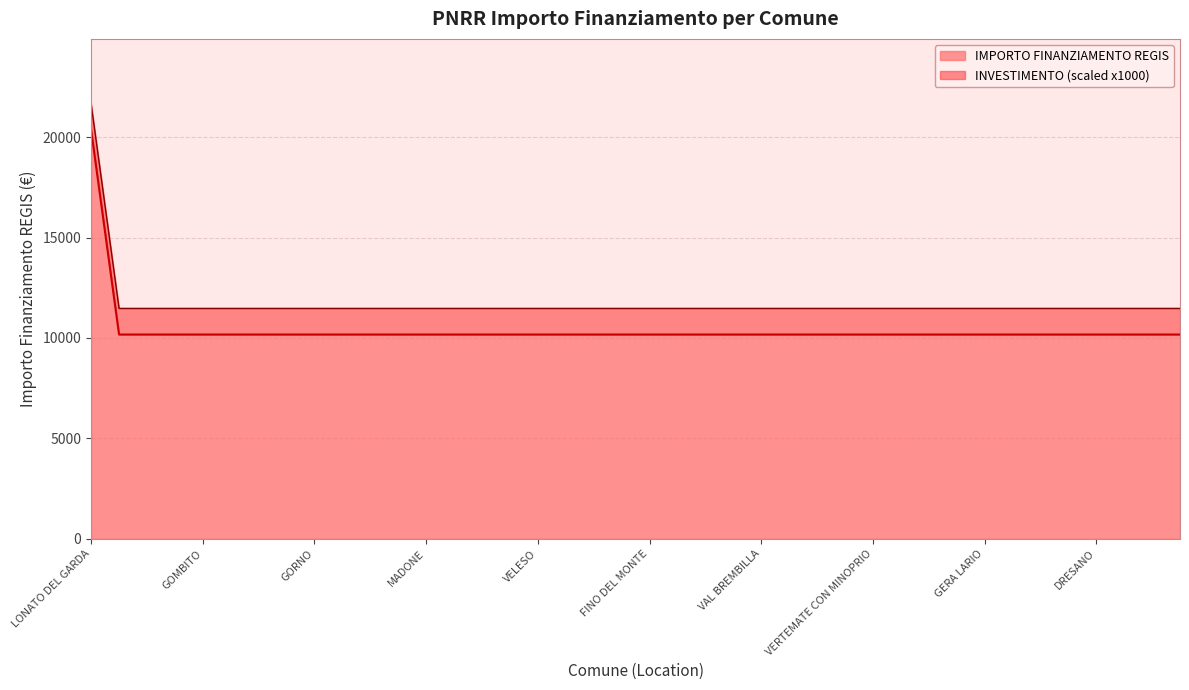

True or false: the data shows 6938 at FIESCO.

False